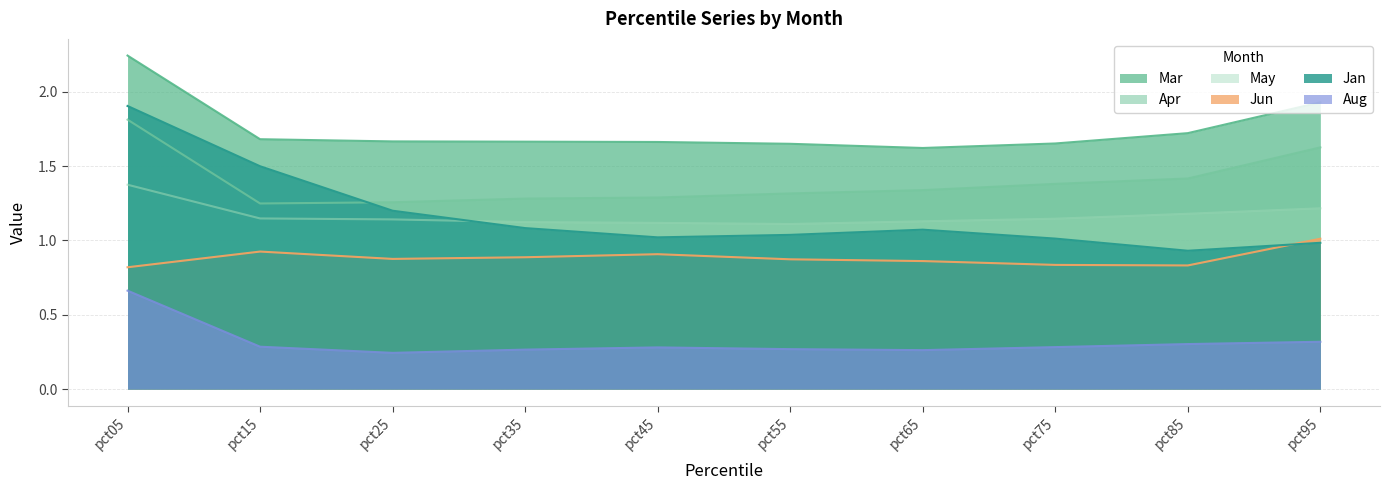

Where is Apr nearest to the value 1?

pct15